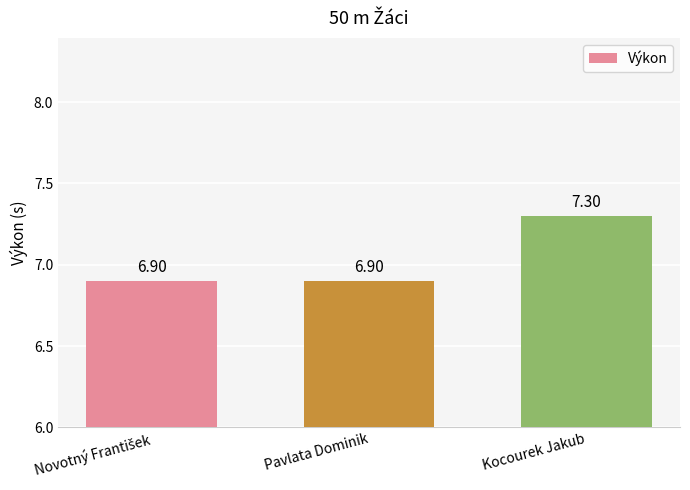

What is the label of the 2nd bar from the right?

Pavlata Dominik